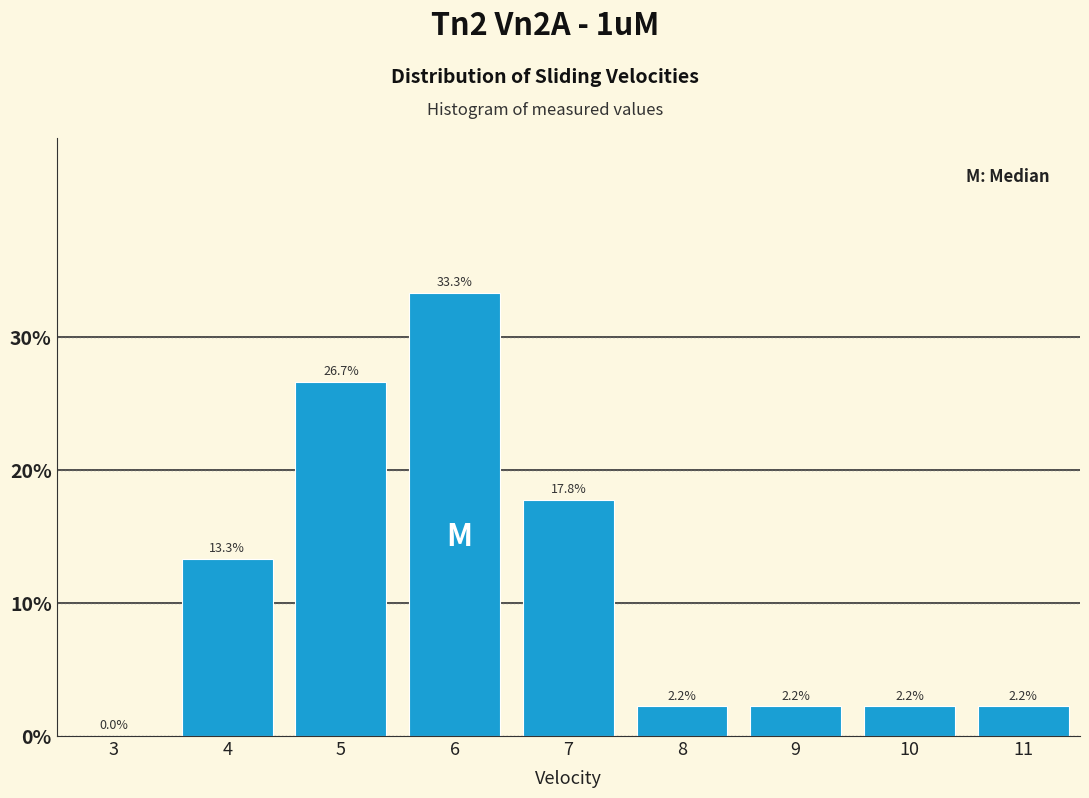

How tall is the bar that spans 3.5 to 4.5 on the x-axis?

13.3